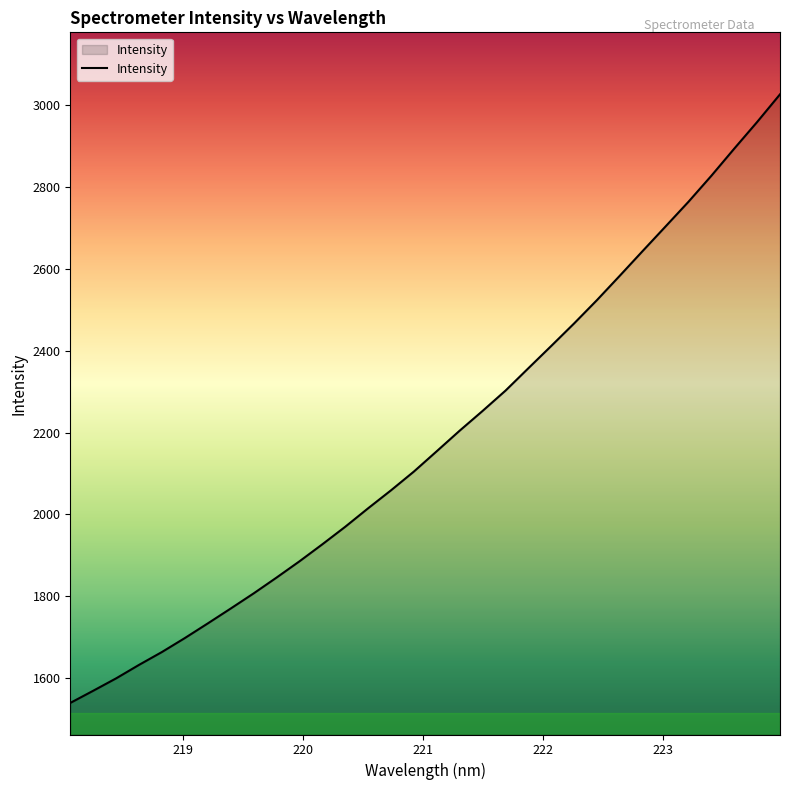

True or false: the data has more than 1 interior local peaks.

False